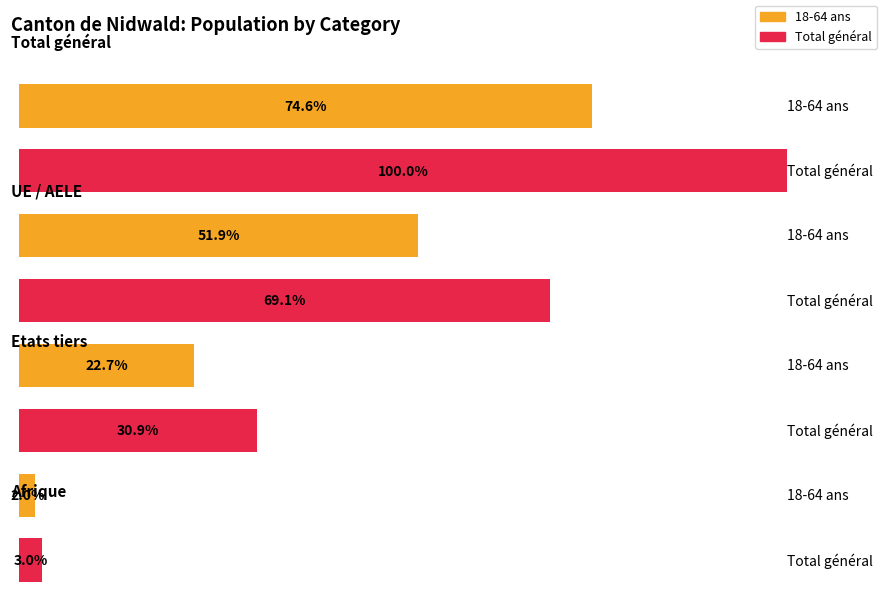

At which category is the sum across all series the highest?

Total général